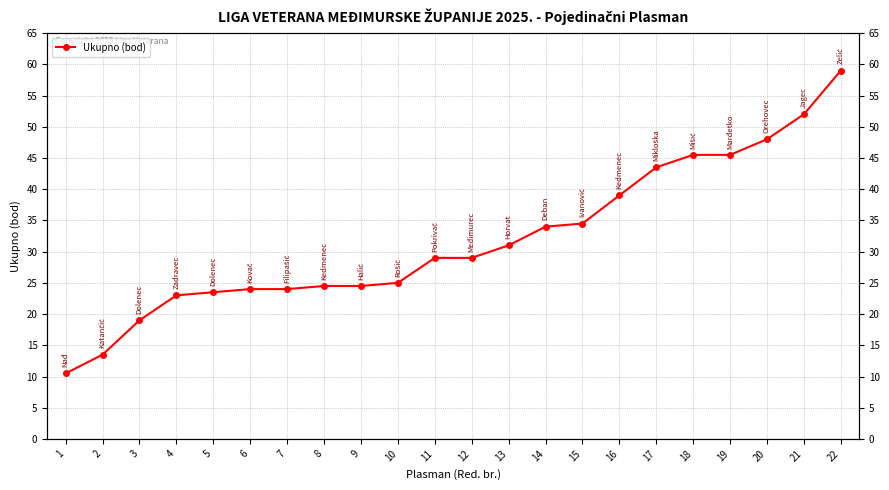

Reading left to right, transcribe all the data shown in this chart.

1=10.5	2=13.5	3=19.0	4=23.0	5=23.5	6=24.0	7=24.0	8=24.5	9=24.5	10=25.0	11=29.0	12=29.0	13=31.0	14=34.0	15=34.5	16=39.0	17=43.5	18=45.5	19=45.5	20=48.0	21=52.0	22=59.0